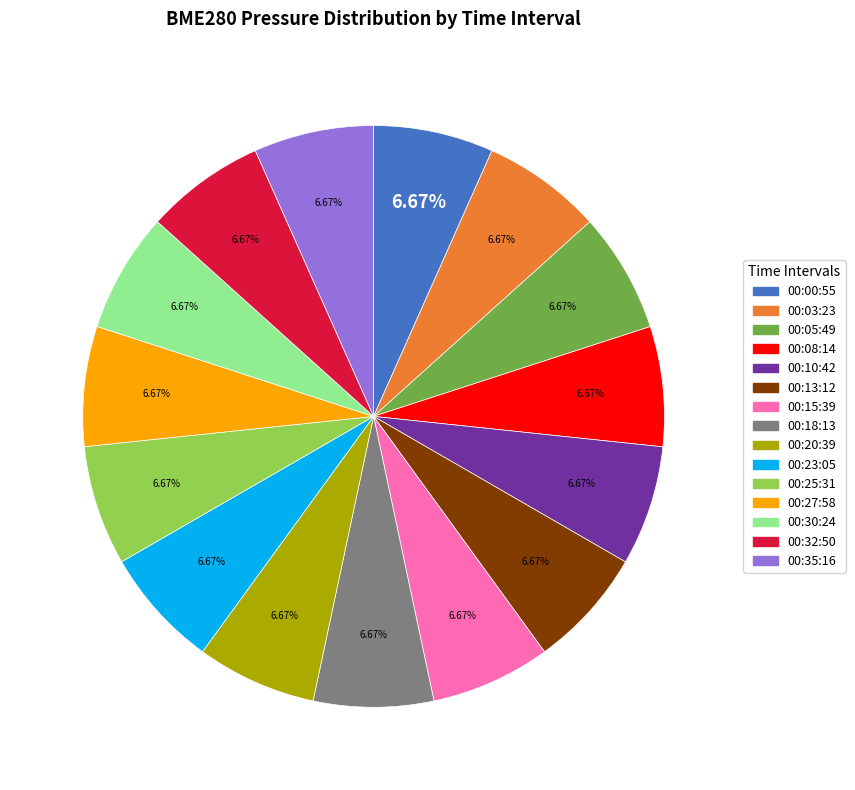

Does 00:18:13 represent more than half of the total?

No